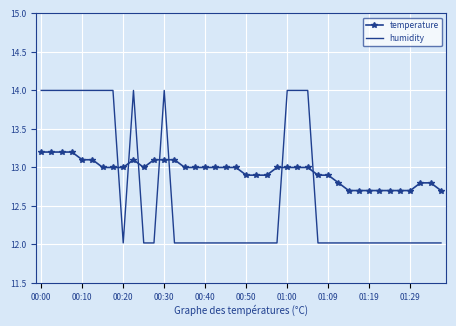

How many times do humidity and temperature cross each other?

7